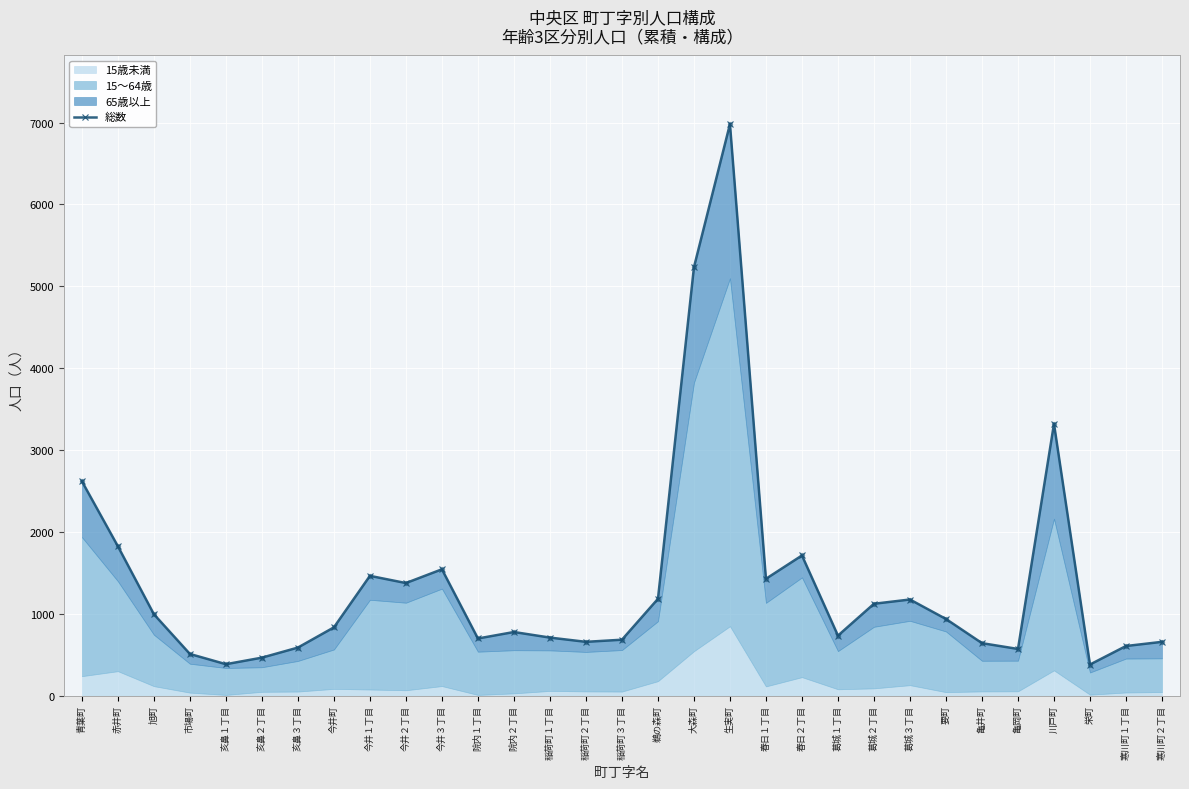

What is the change in value from 亥鼻３丁目 to 今井２丁目?

+788